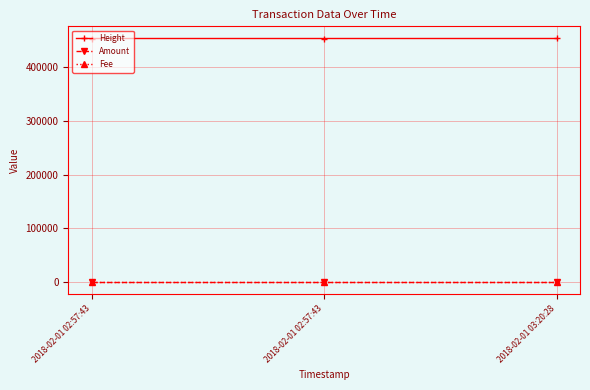

Is this an area chart (filled region under the line)?

No